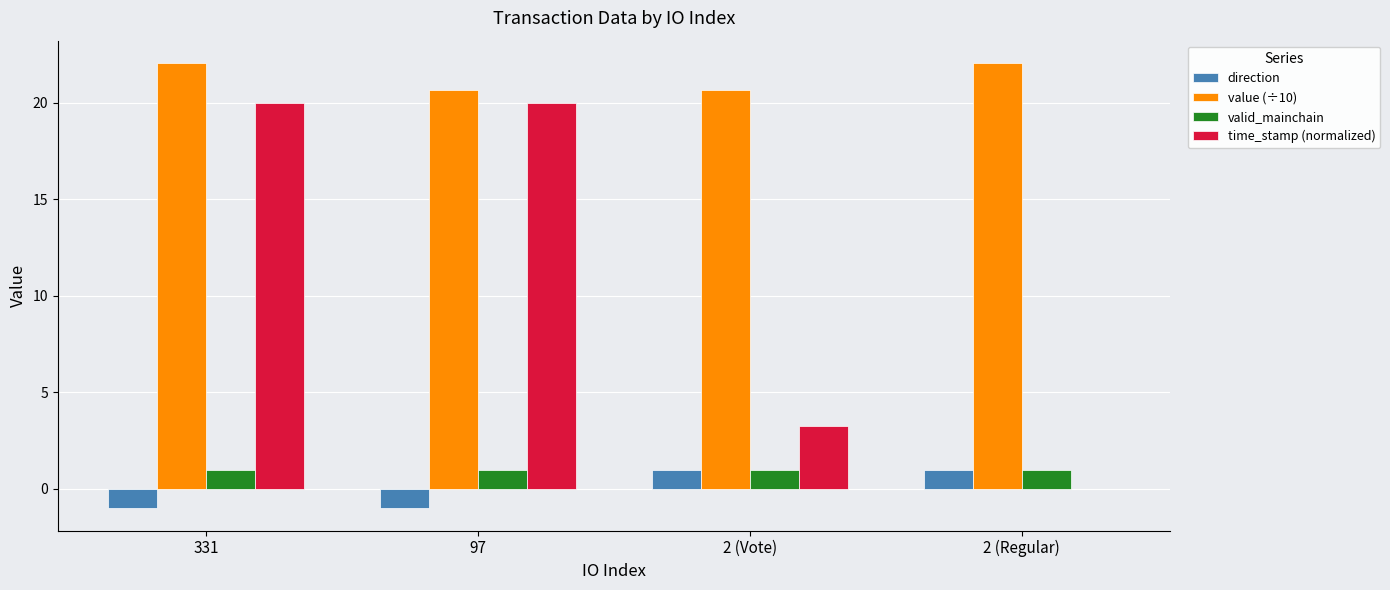

What is the total value across all series at 2 (Regular)?

24.1